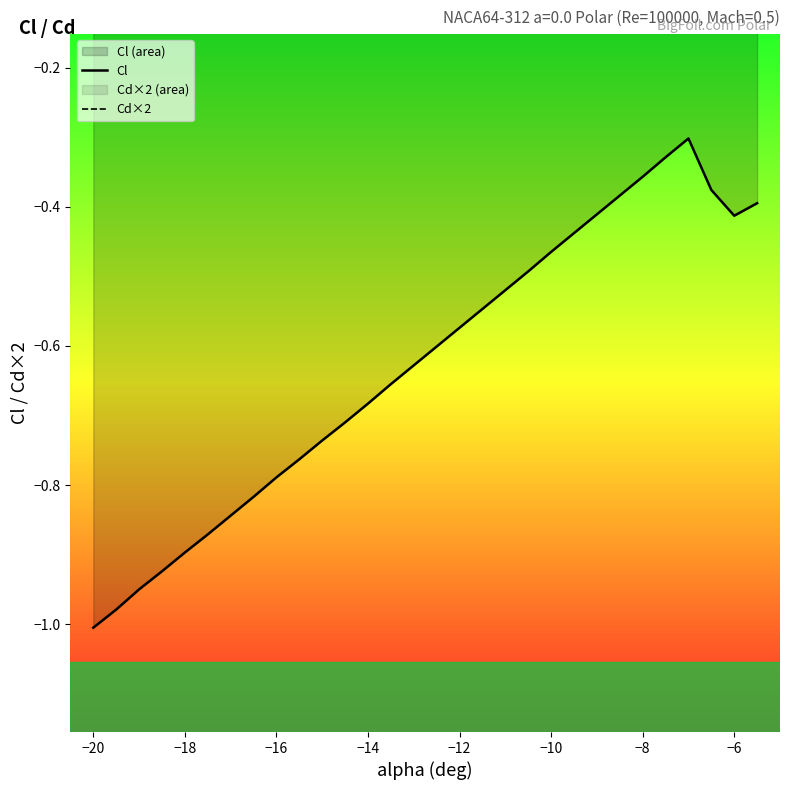

True or false: Cl and Cd×2 cross at least once.

False